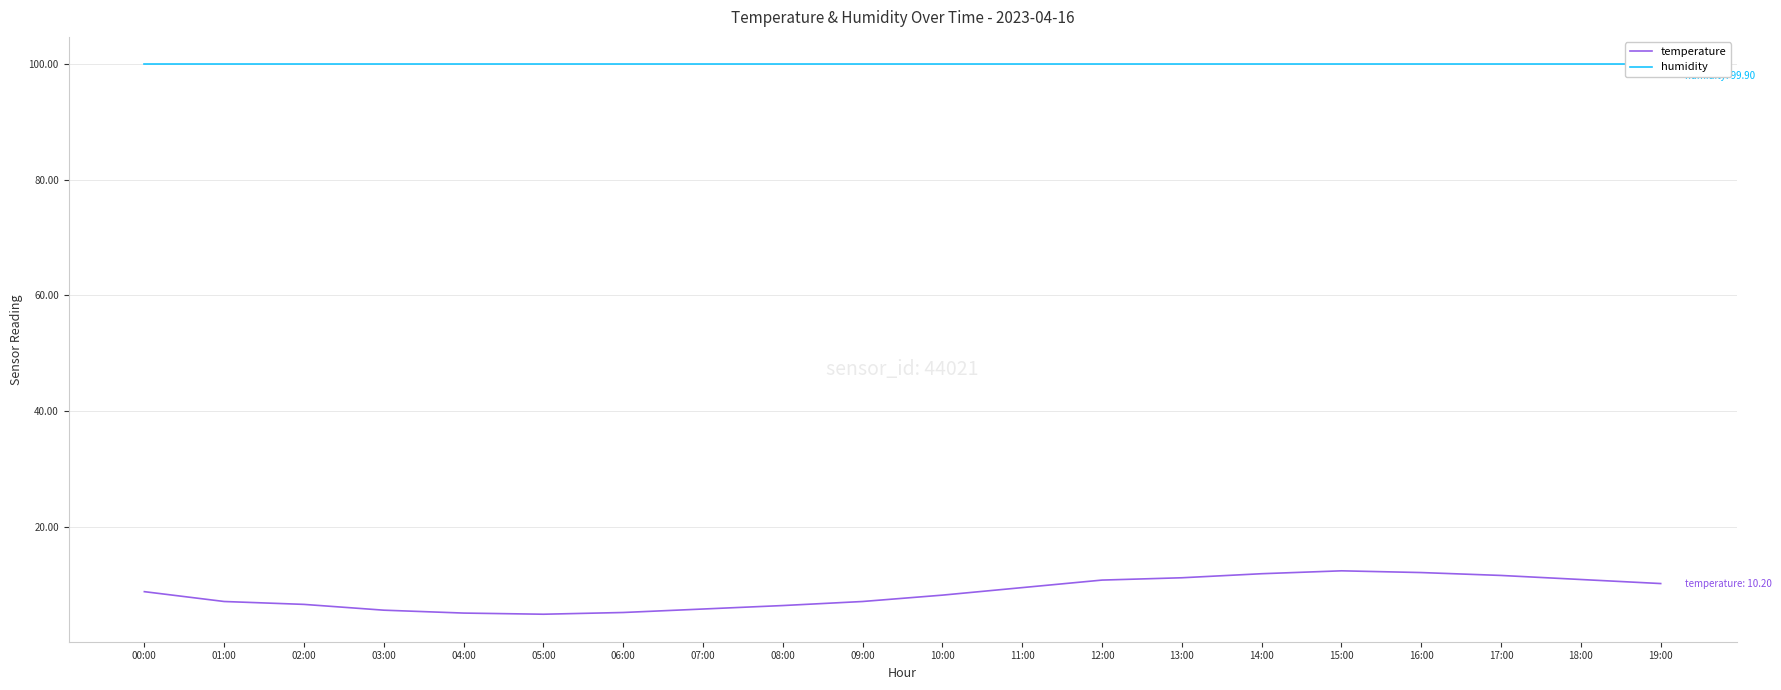

What position from the left is 08:00?

9